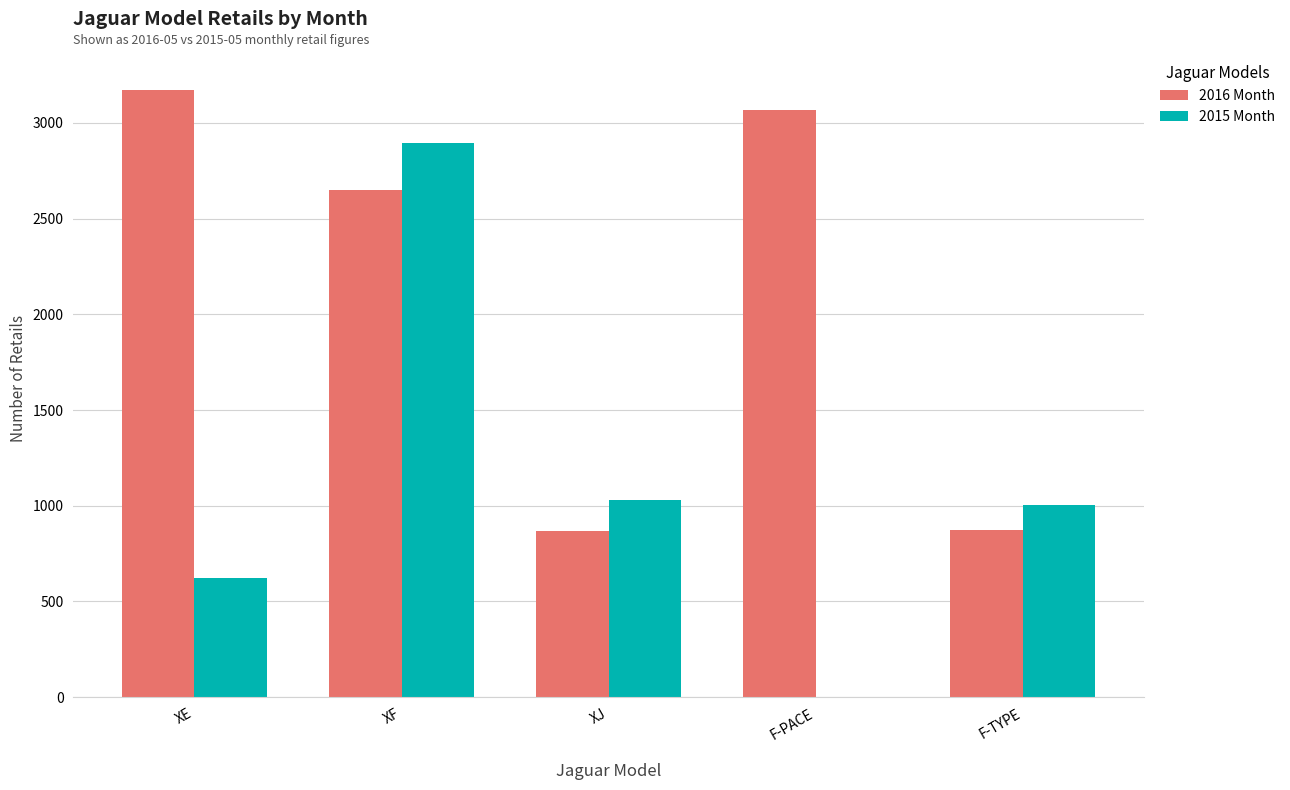

Which label corresponds to the largest value in the chart?

XE